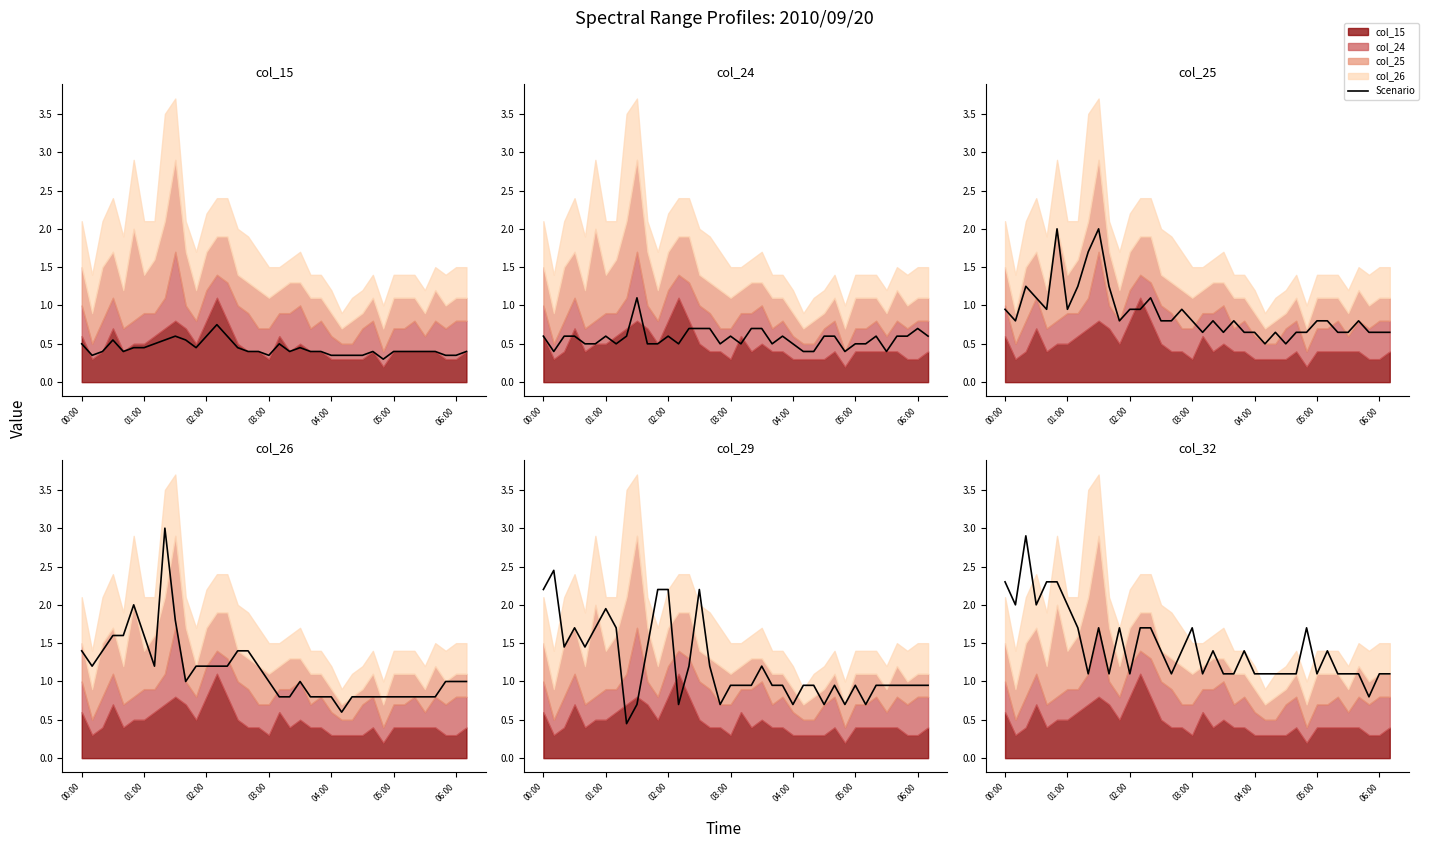

Is the value of col_32 (scenario) at 35 greater than the value of col_29 (scenario) at 26?

No